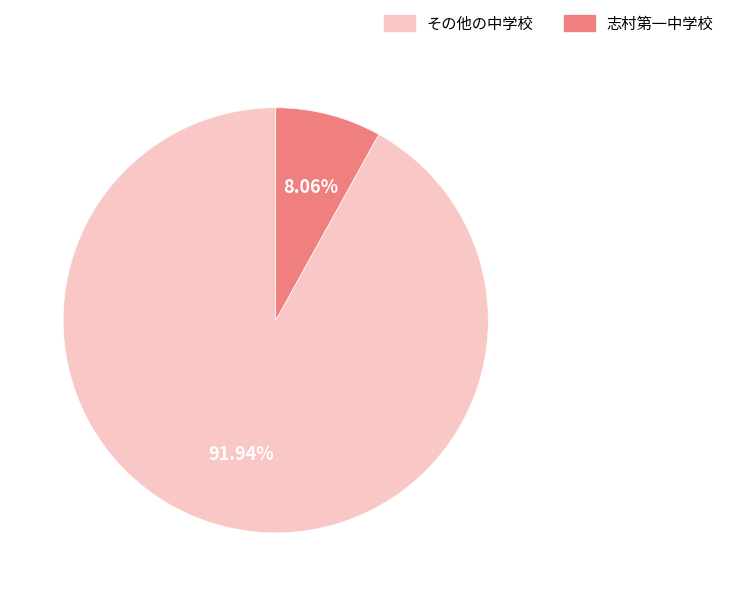

Is there any slice that represents more than half of the pie?

Yes